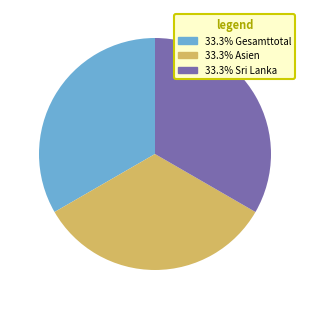

Is there a majority slice in this chart?

No